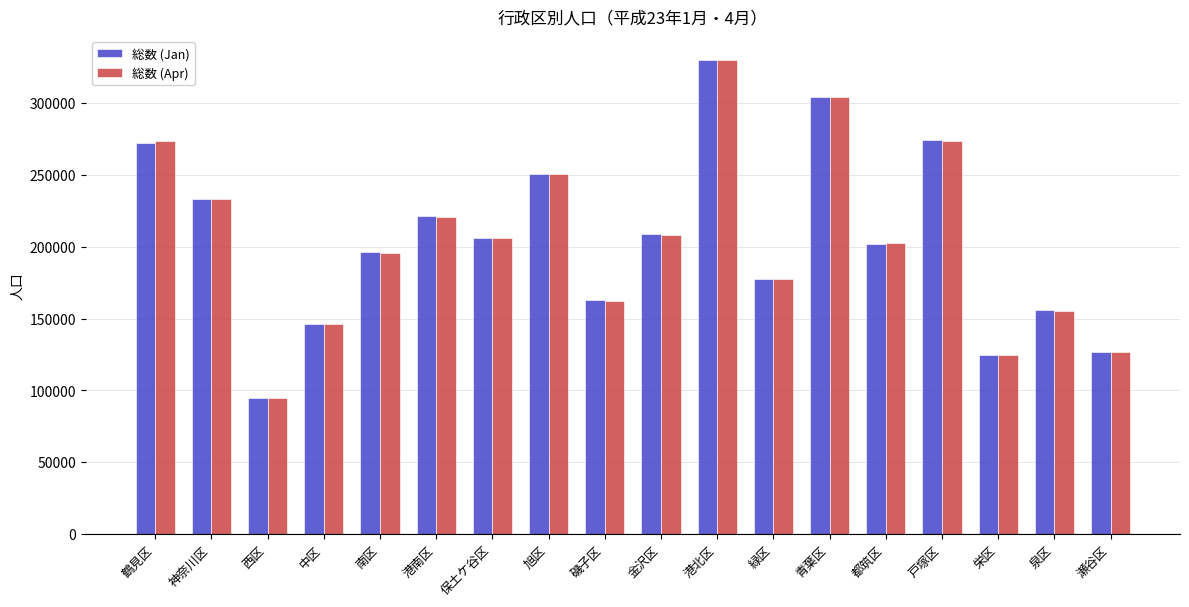

What is the difference between the maximum and minimum values in the 総数 (Apr) series?

235344